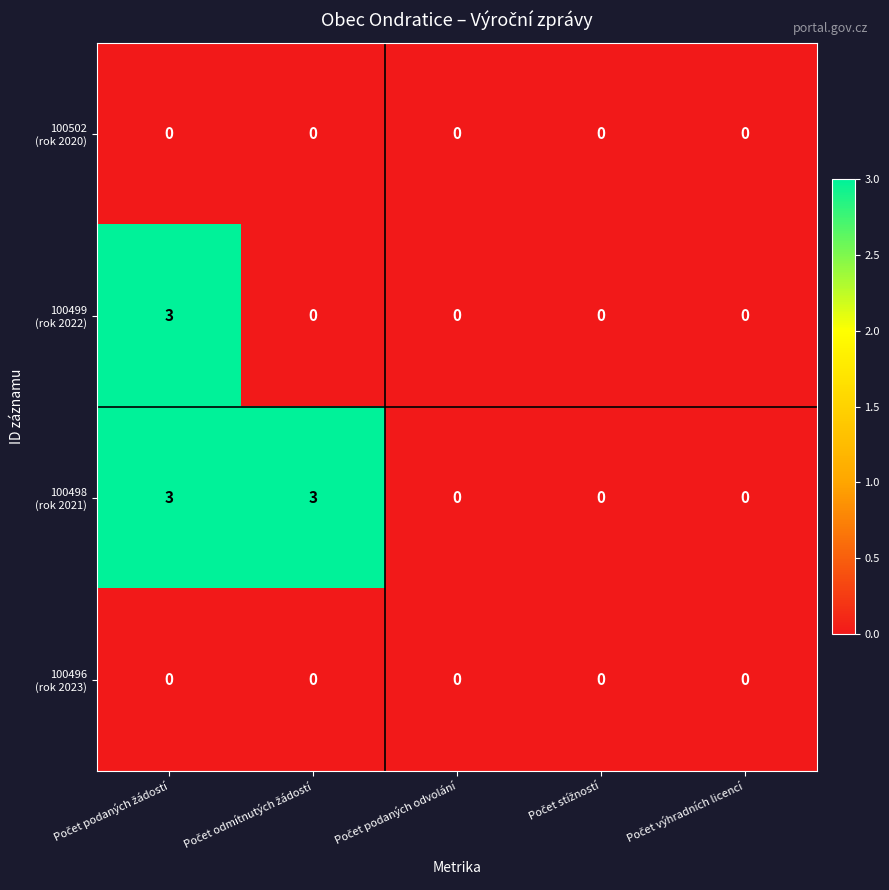

What is the greatest value displayed?

3